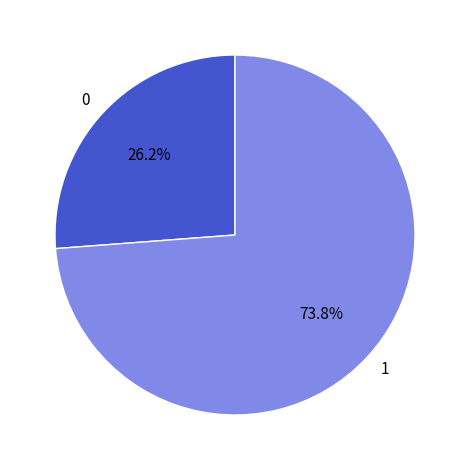

Is there any slice that represents more than half of the pie?

Yes